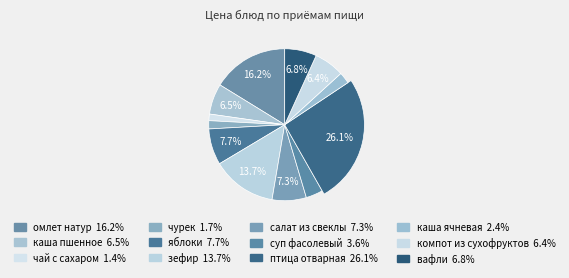

How many segments does this pie chart have?

12